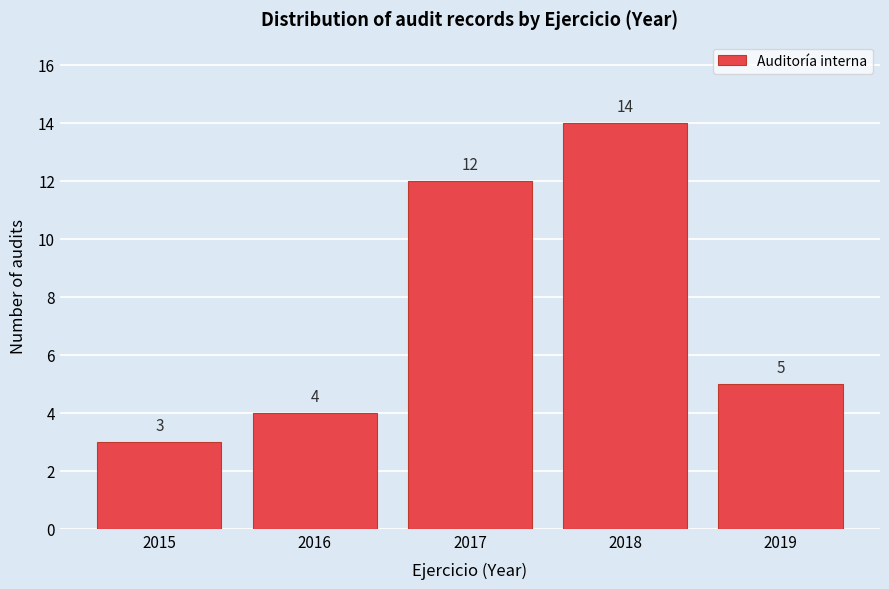

Which range on the x-axis has the tallest bar?

2017.5 to 2018.5